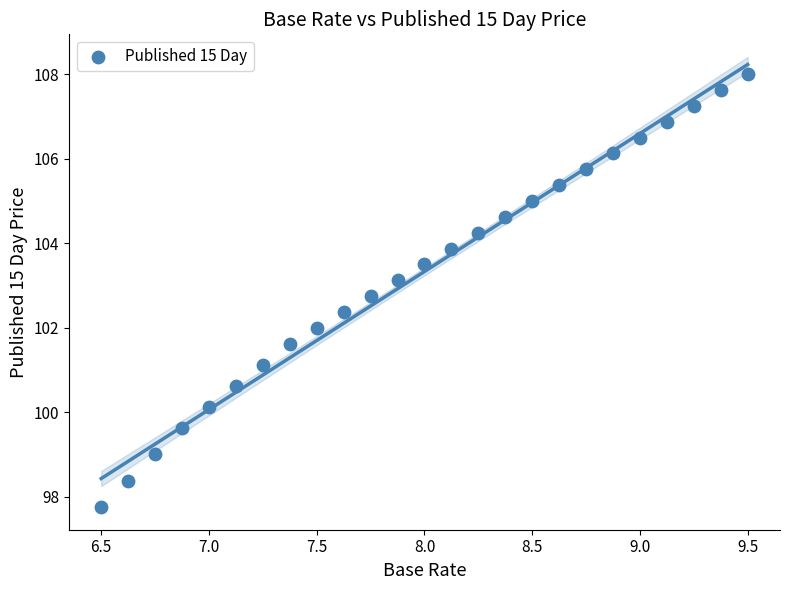

What is the range of X values (max minus min)?

3.0